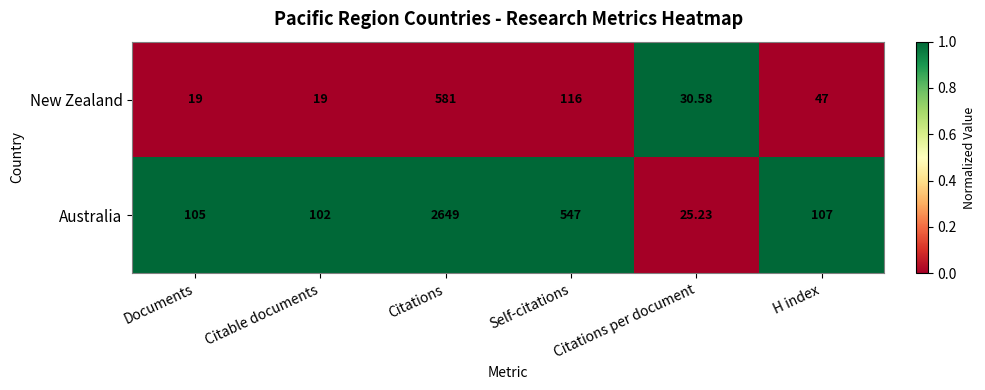

At which label does Australia reach its minimum?

Citations per document